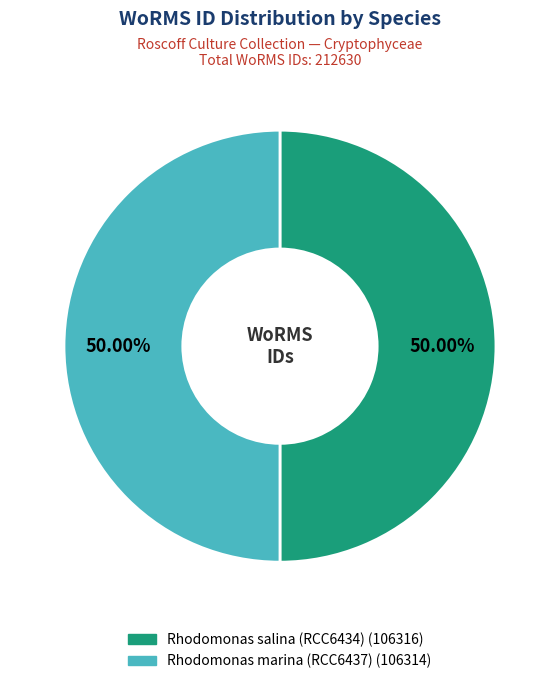

Is it true that Rhodomonas marina (RCC6437) is 57% of the pie?

False